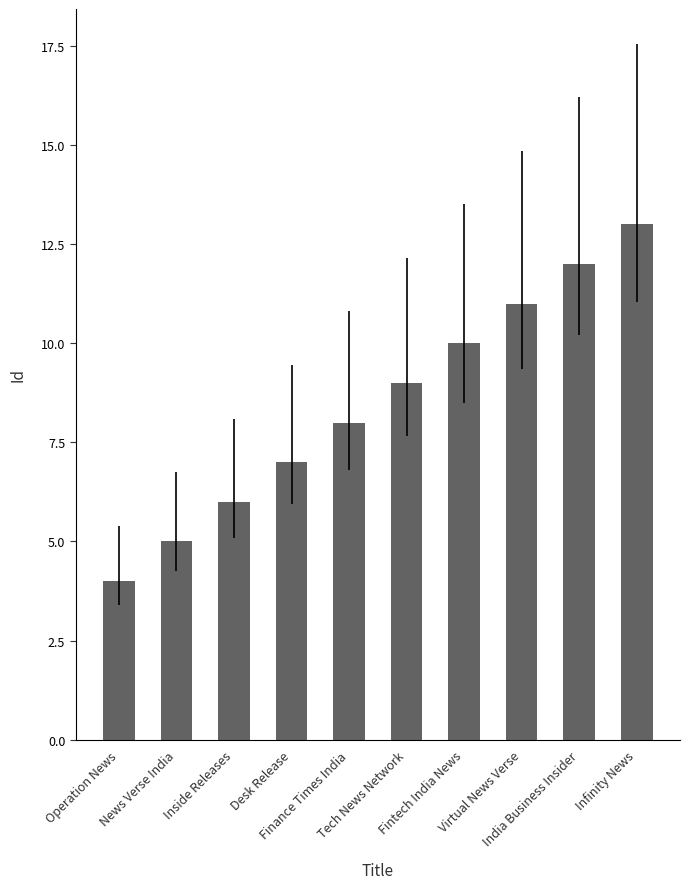

Reading left to right, what are all the values shown in this chart?

Operation News=4	News Verse India=5	Inside Releases=6	Desk Release=7	Finance Times India=8	Tech News Network=9	Fintech India News=10	Virtual News Verse=11	India Business Insider=12	Infinity News=13